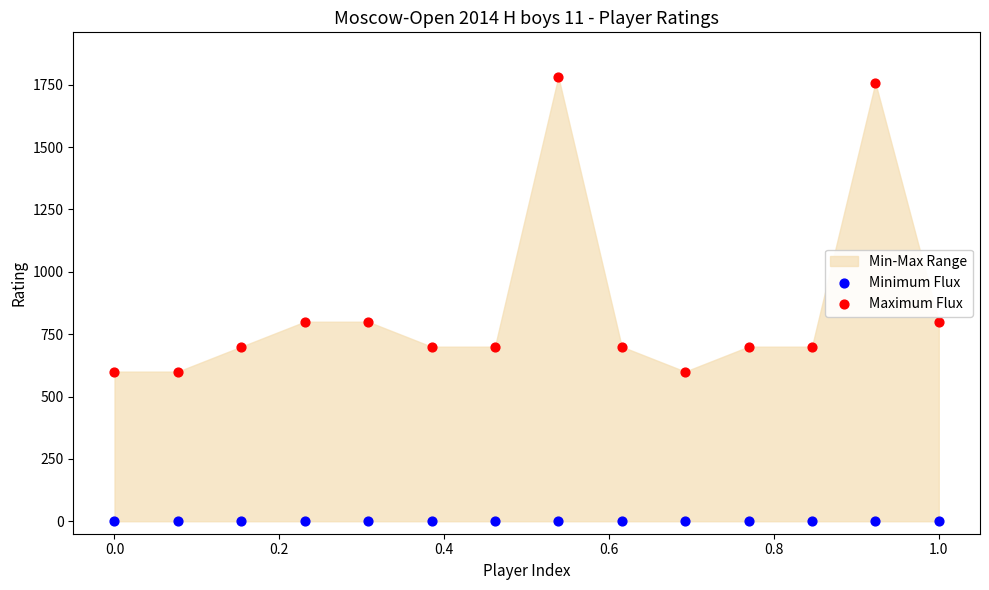

Which series reaches the maximum Y coordinate?

Maximum Flux